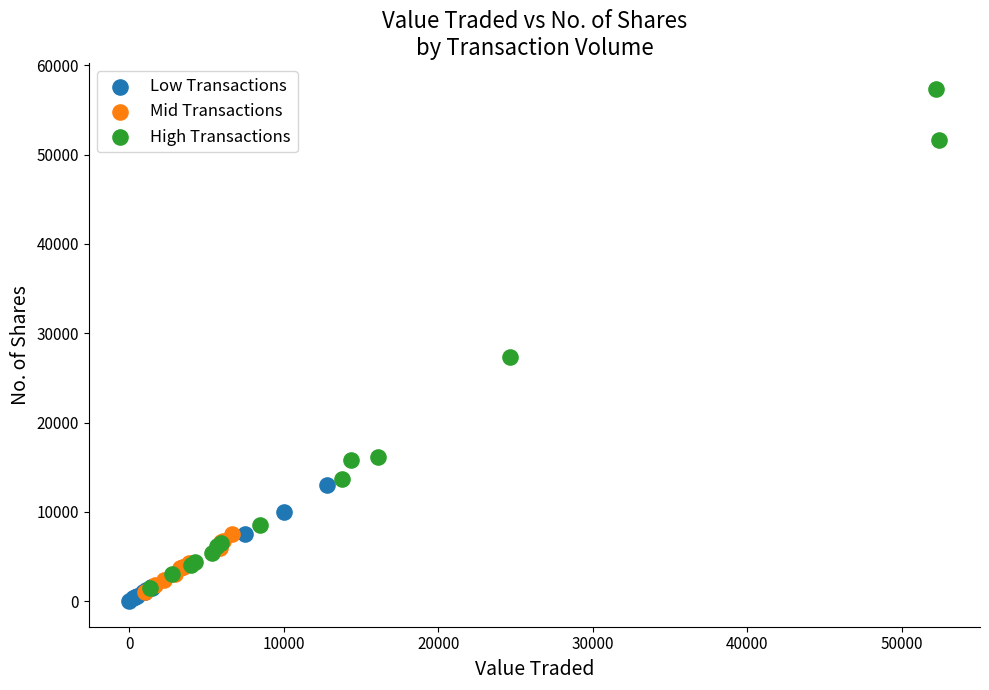

Which series has the largest Y range (max minus min)?

High Transactions